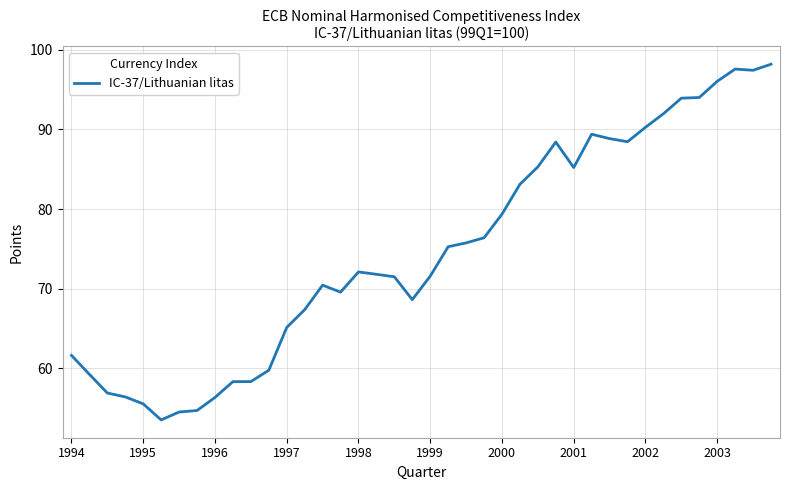

What is the greatest value displayed?

98.2